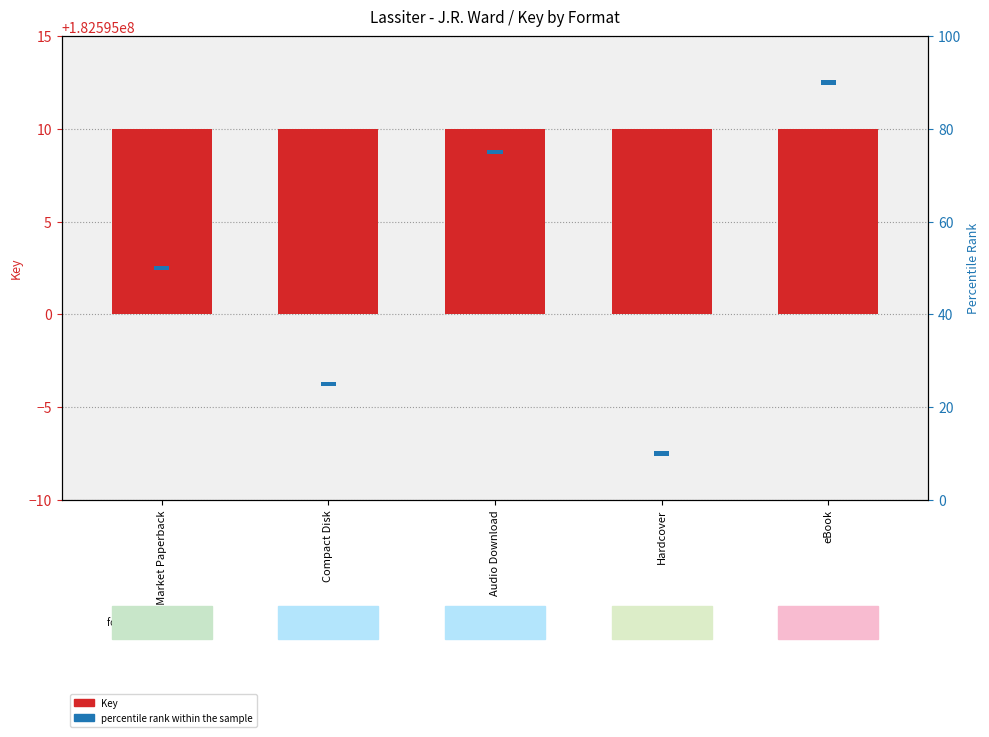

Read the Key value at Compact Disk.

10